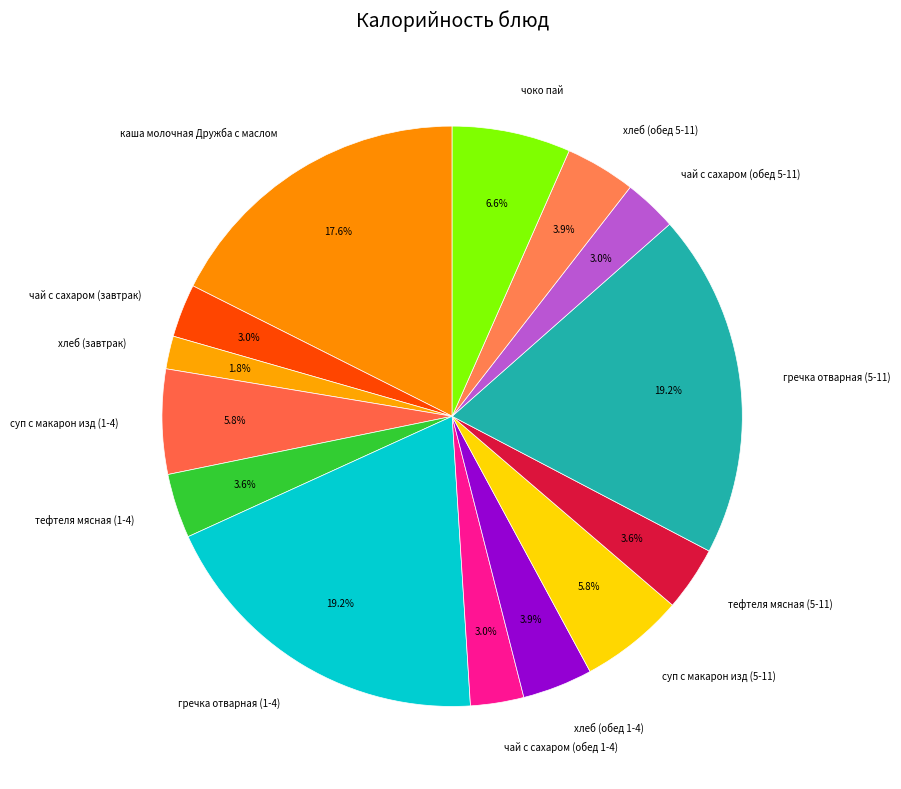

What is the smallest slice in the pie chart?

хлеб (завтрак)